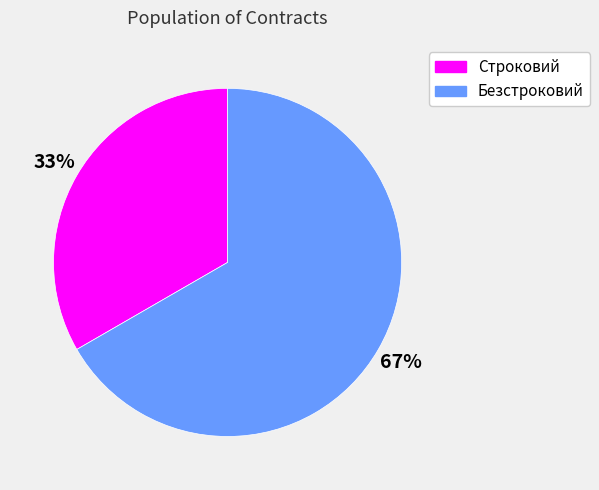

To the nearest percent, what is the combined percentage of Строковий and Безстроковий?

100%